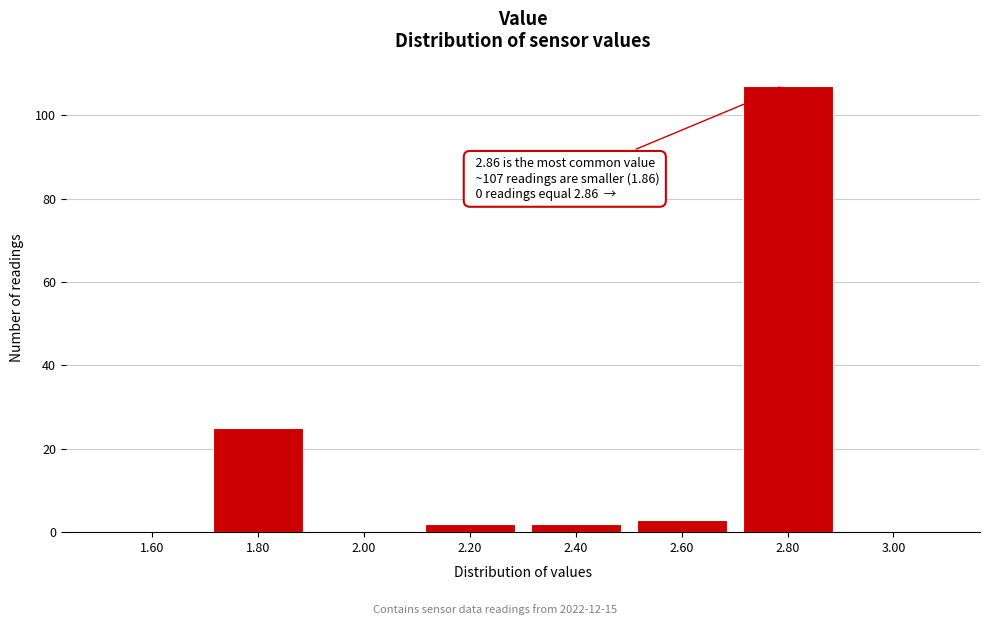

Over which range of the x-axis is the bar tallest?

2.7 to 2.9